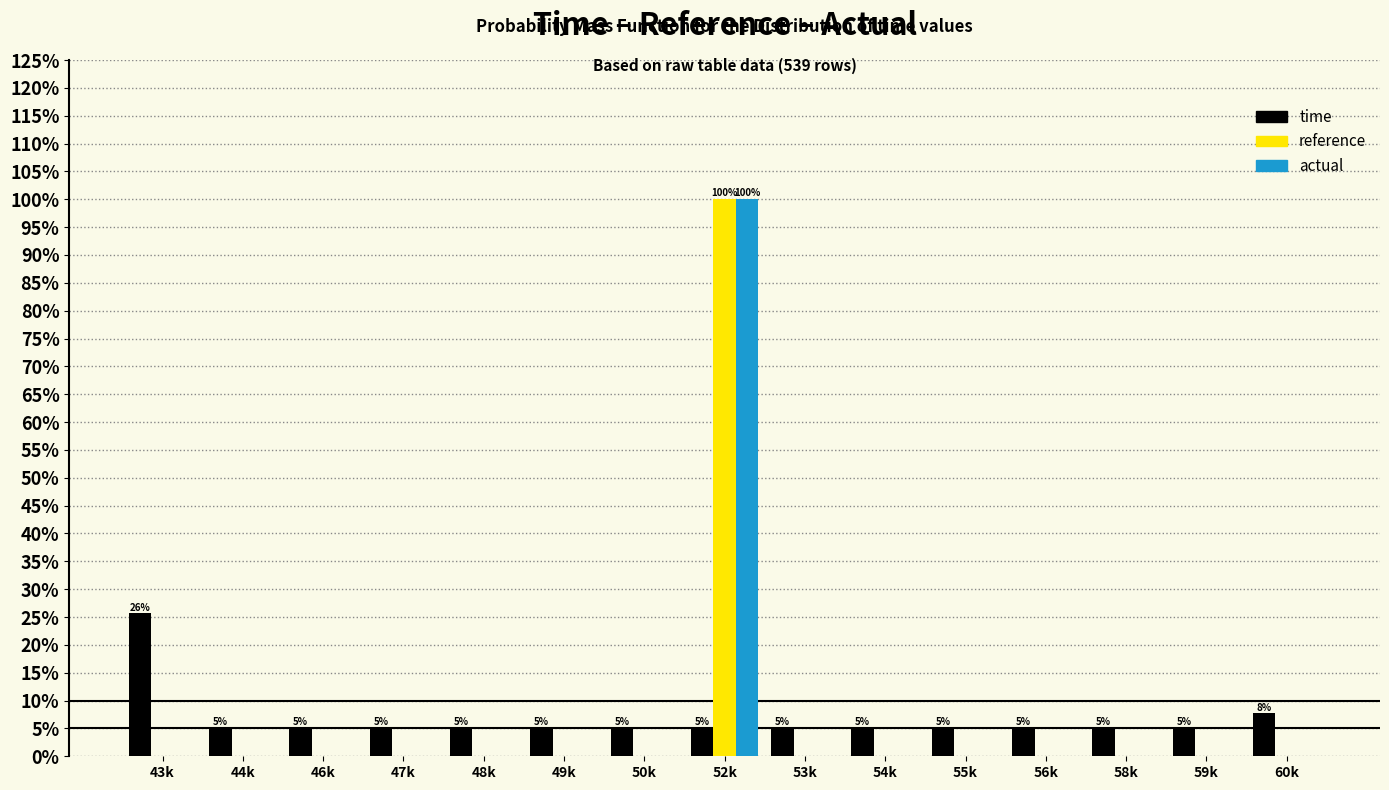

Is it true that time equals 5.1 at 48k?

True